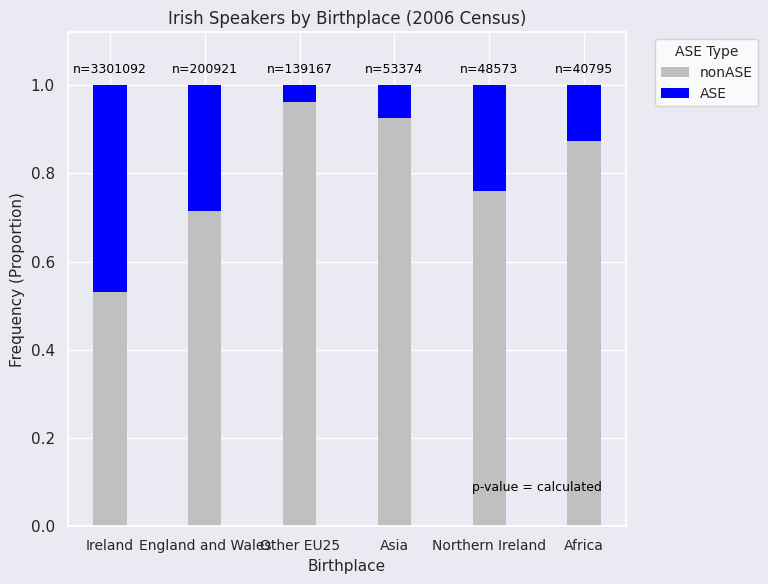

Does the chart contain stacked bars?

Yes